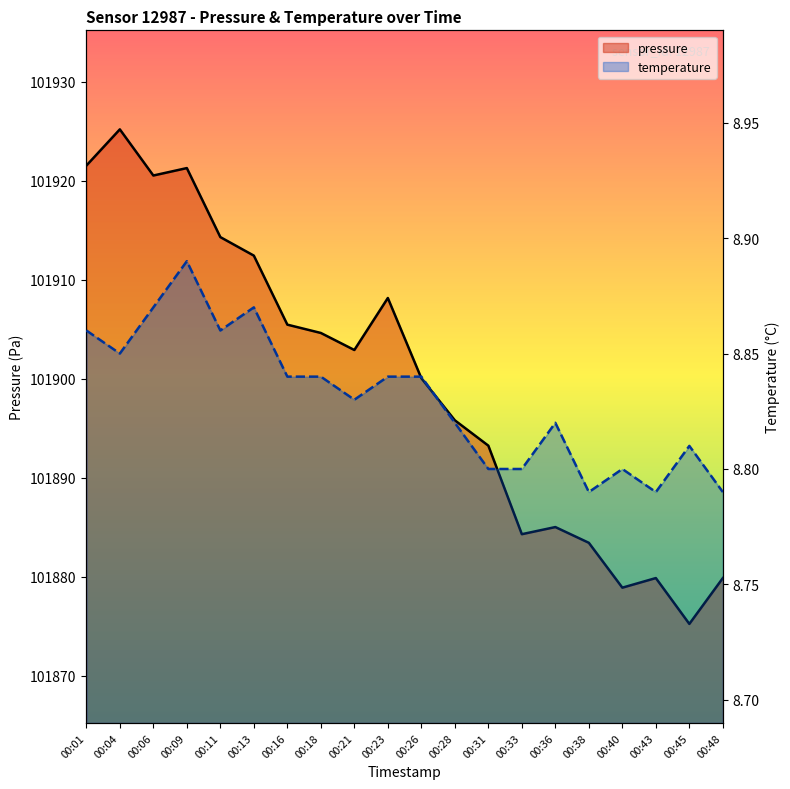

Count the number of data series in this chart.

2